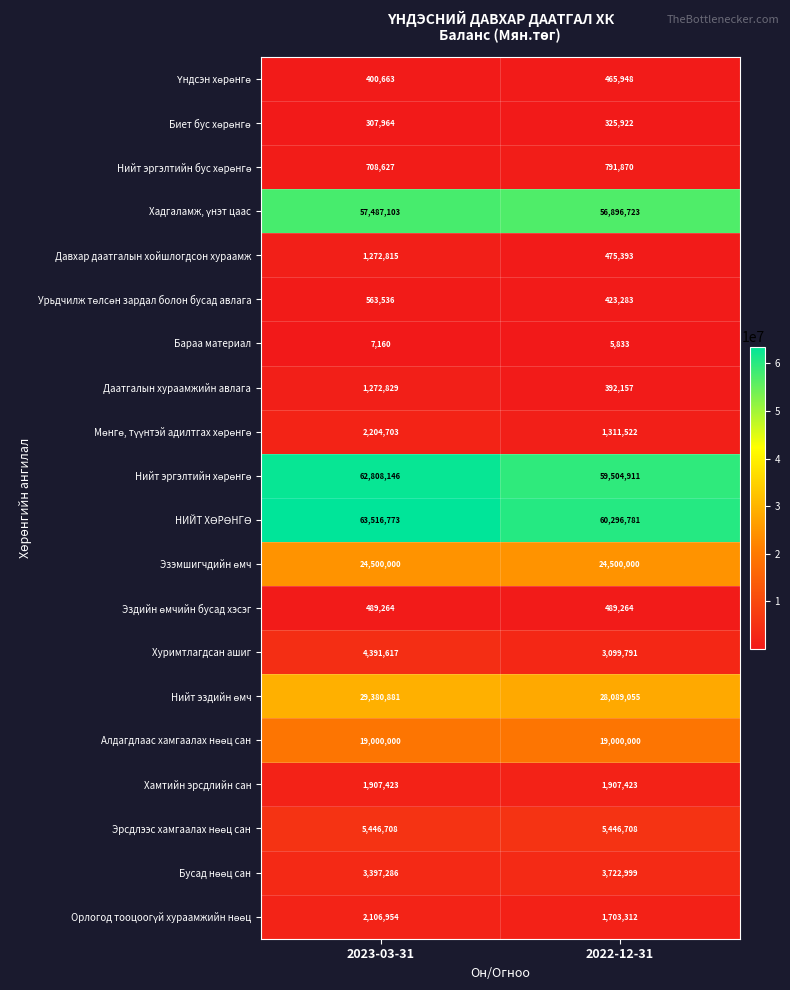

At which category is the sum across all series the highest?

2023-03-31